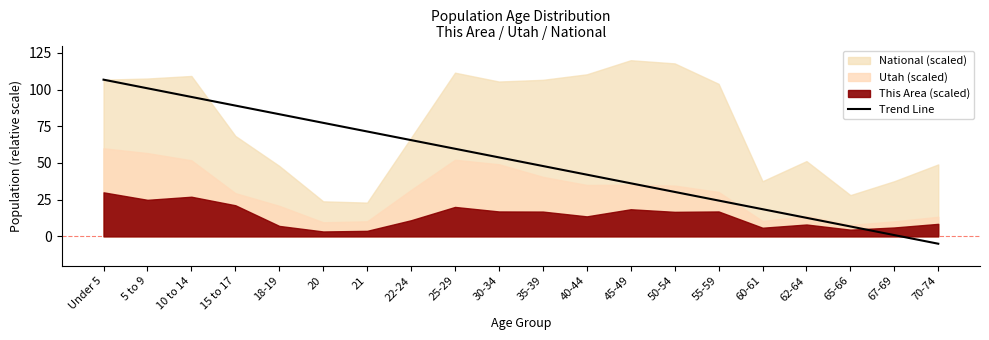

List the labels in order of Trend Line value, largest first.

Under 5, 5 to 9, 10 to 14, 15 to 17, 18-19, 20, 21, 22-24, 25-29, 30-34, 35-39, 40-44, 45-49, 50-54, 55-59, 60-61, 62-64, 65-66, 67-69, 70-74